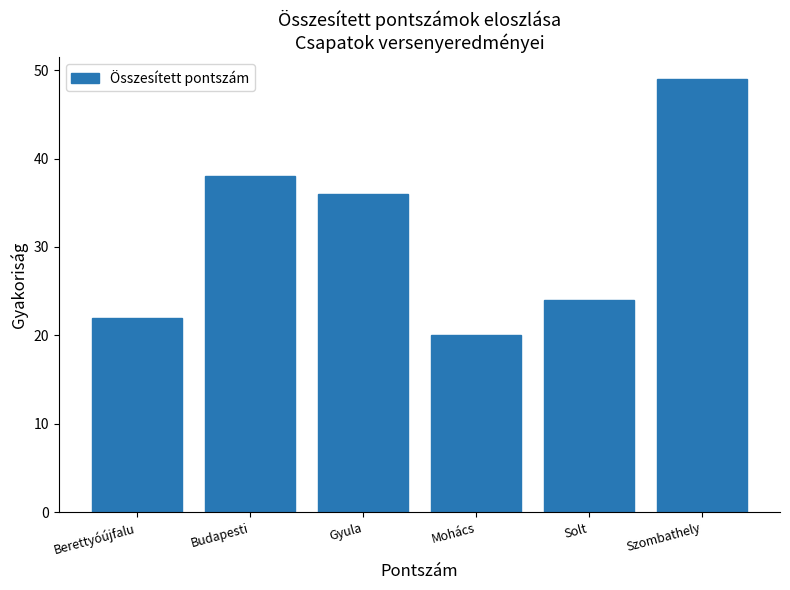

Reading left to right, what are all the values shown in this chart?

Berettyóújfalu=22	Budapesti=38	Gyula=36	Mohács=20	Solt=24	Szombathely=49